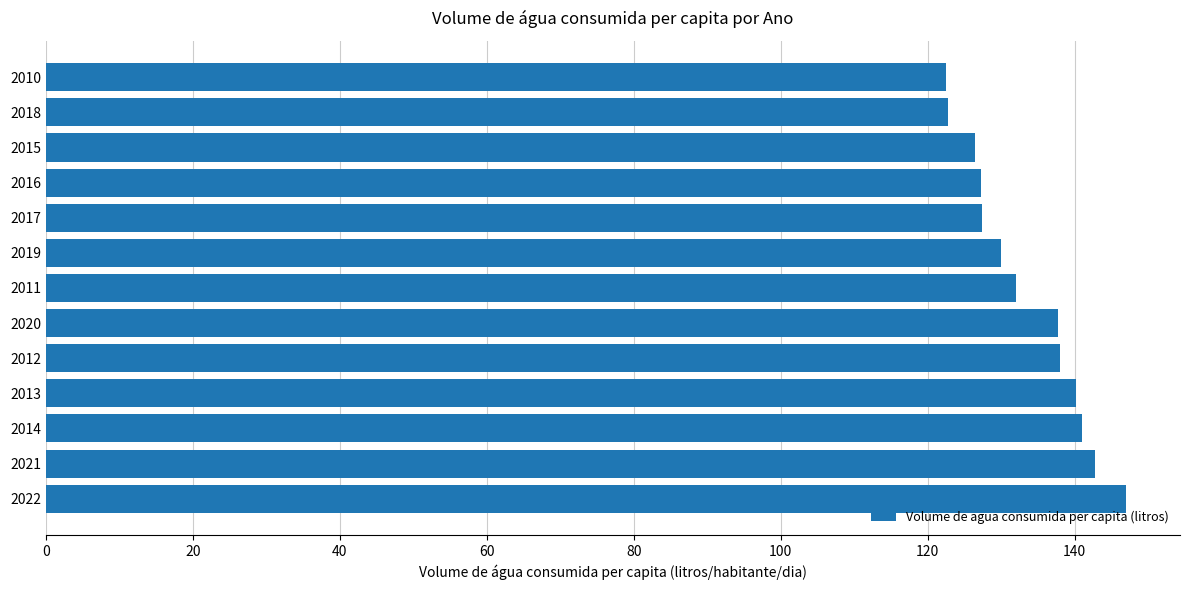

True or false: the data shows 39.6 at 2011.

False